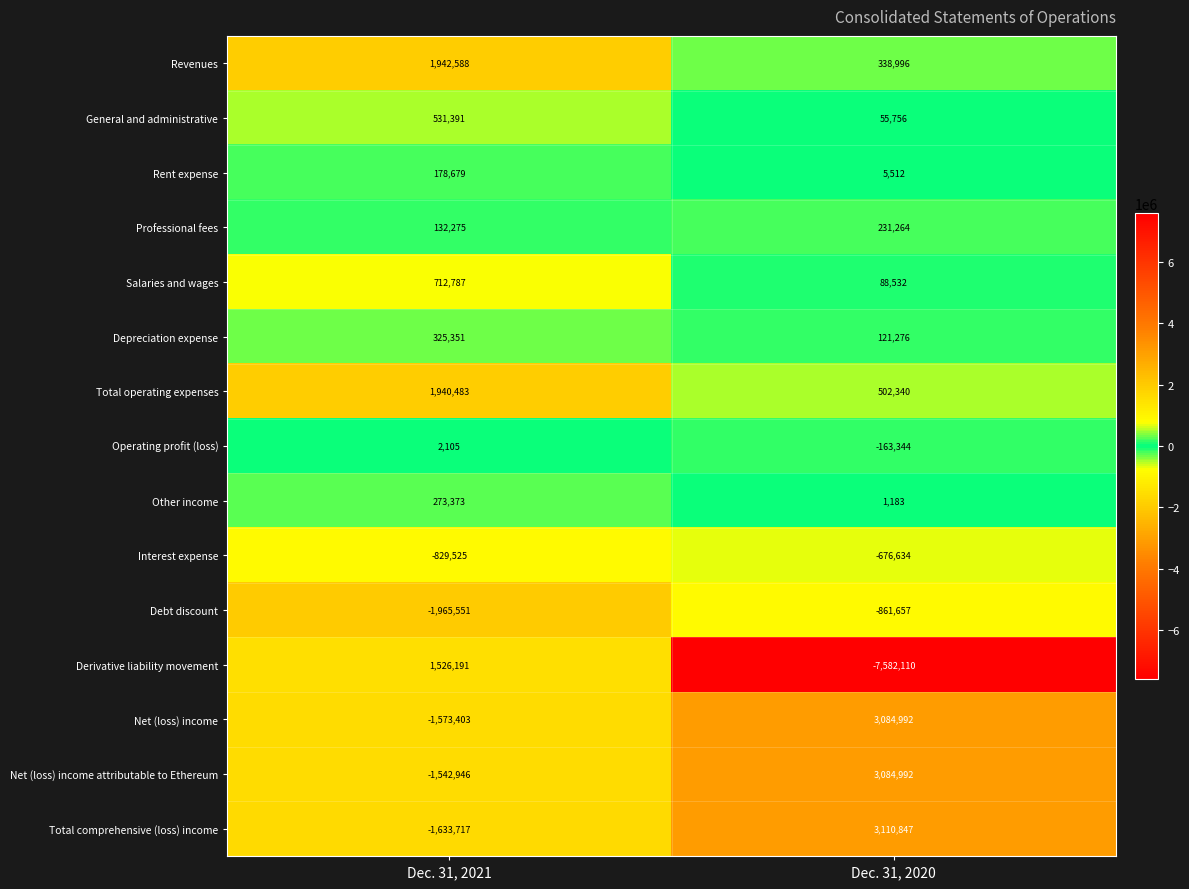

What value does the Total comprehensive (loss) income series have at Dec. 31, 2020, to the nearest 10?

3110850